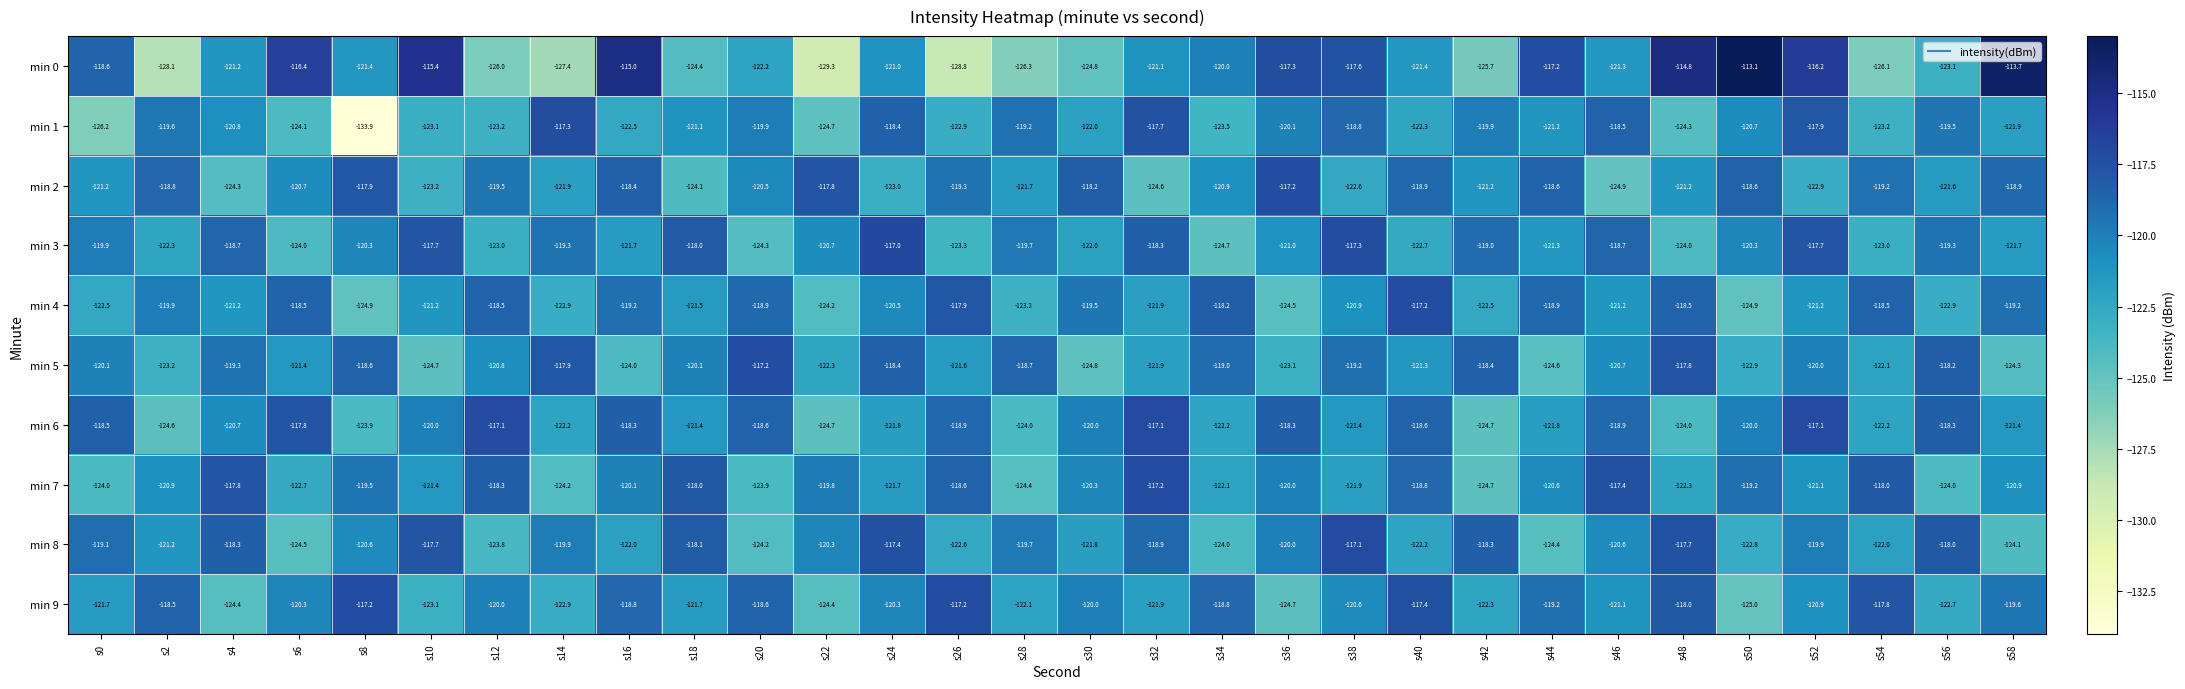

At which label does min 9 first exceed -120?

s2